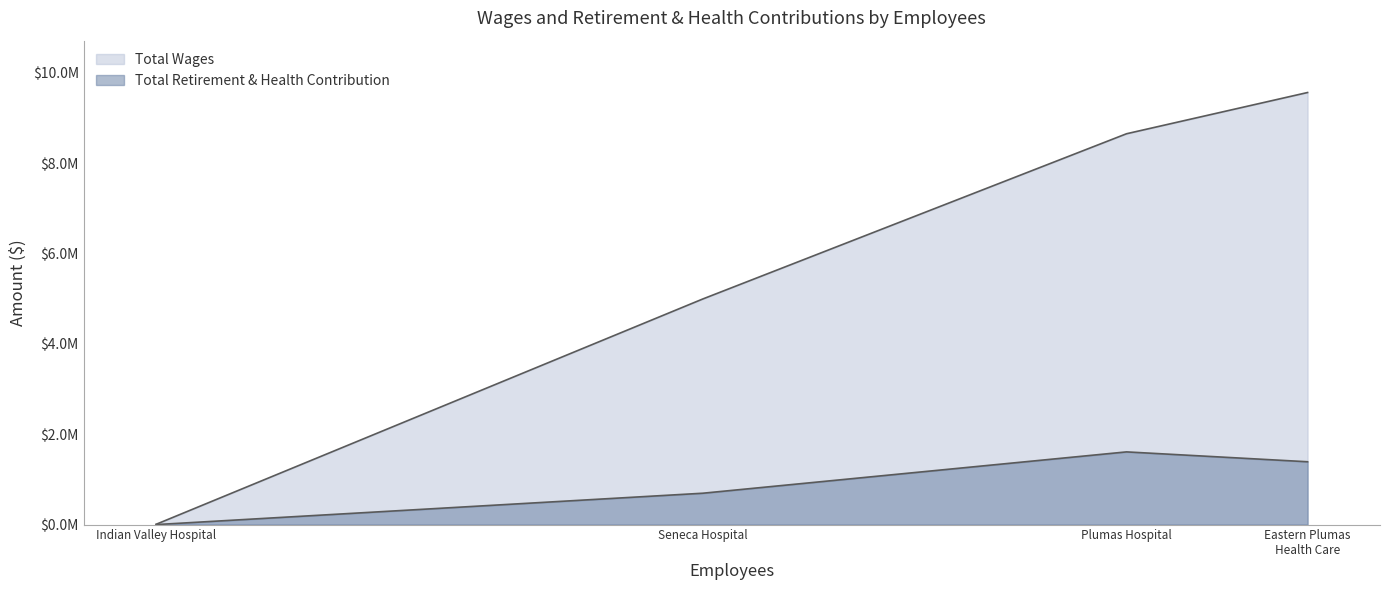

Which series has the widest spread of values?

Total Wages